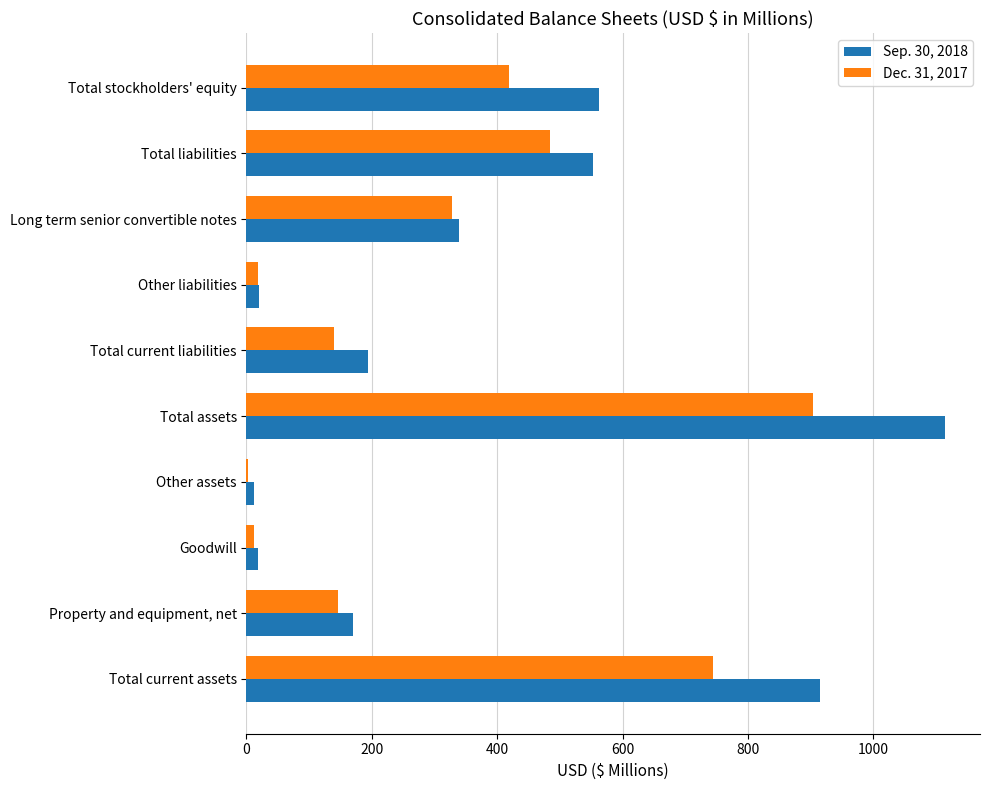

What is the sum of all Sep. 30, 2018 values?

3895.0